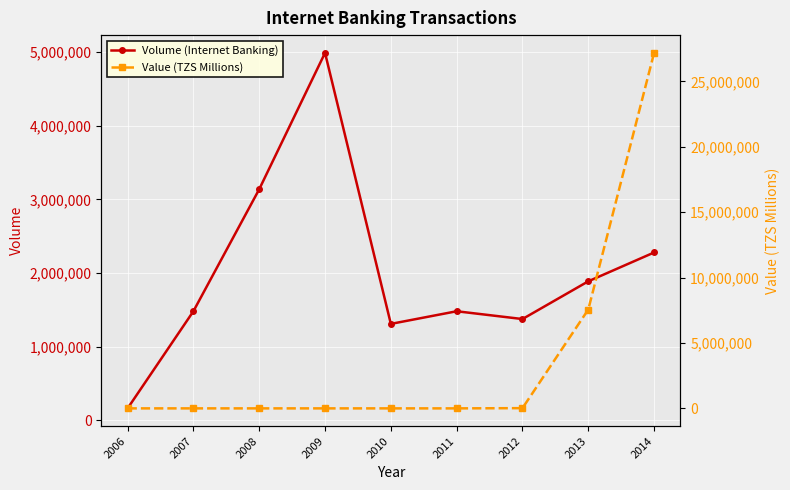

What is the difference between the Volume (Internet Banking) values at 2007 and 2008?

1655712